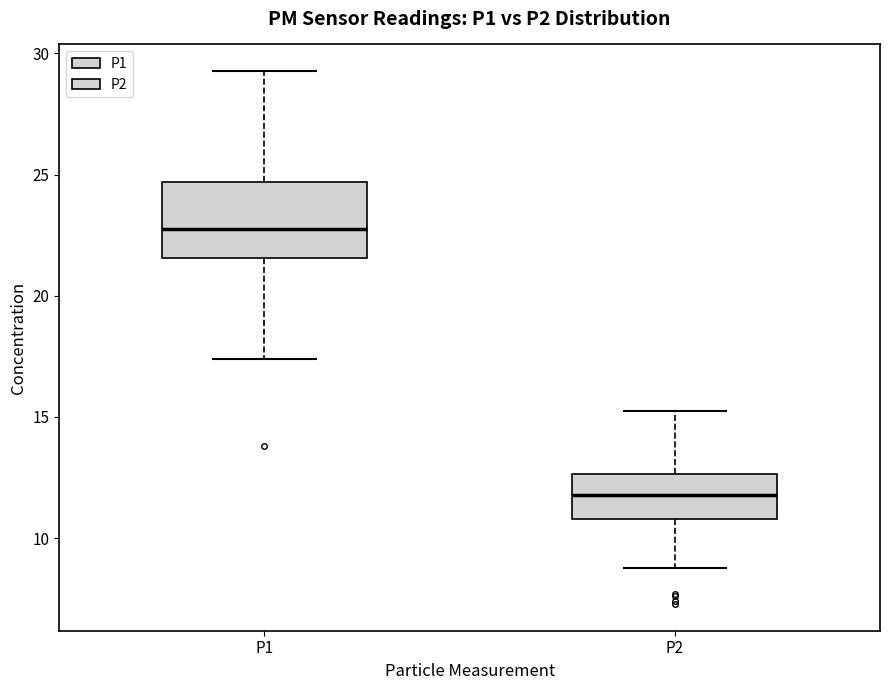

Reading left to right, read every box against the y-axis: the position of its median line, the range the box covers, and the ends of its whiskers. The values are not printed on the chart, so give them approximately, as read against the axis.

P1: median 23.0, box 21.5 to 24.5, whiskers 17.5 to 29.5
P2: median 12.0, box 11.0 to 12.5, whiskers 9.0 to 15.0